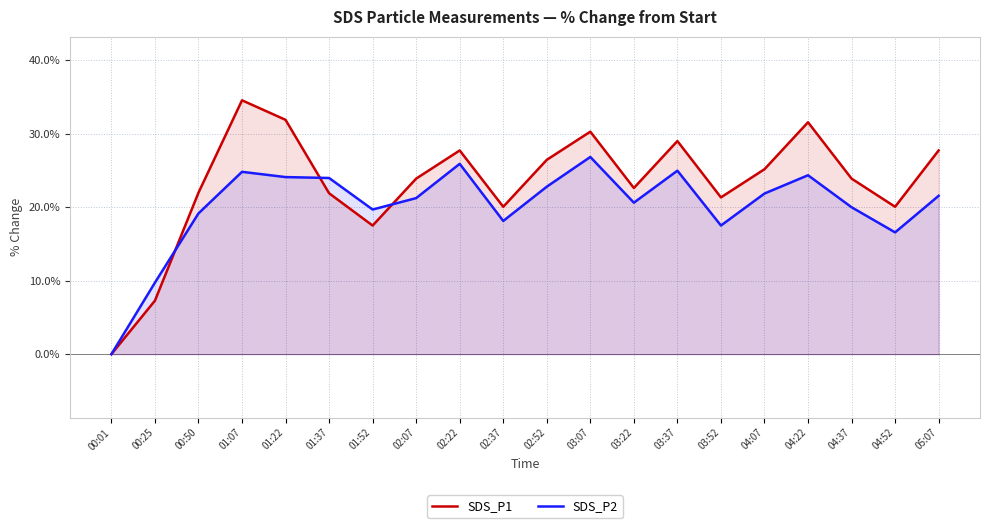

Is the value of SDS_P2 at 00:01 greater than the value of SDS_P1 at 01:52?

No